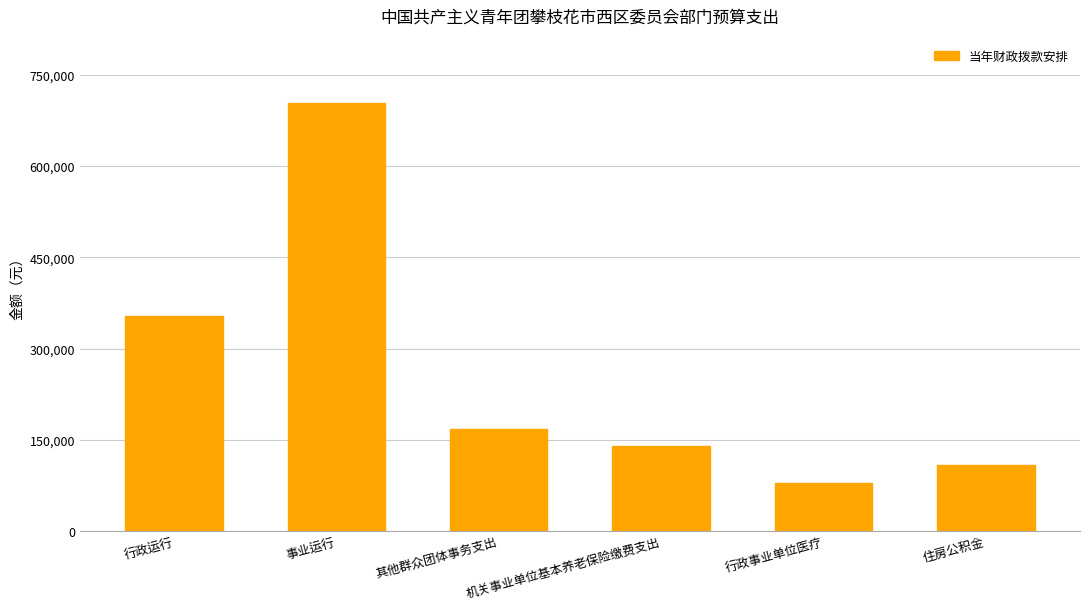

Which category has the lowest value across all series?

行政事业单位医疗